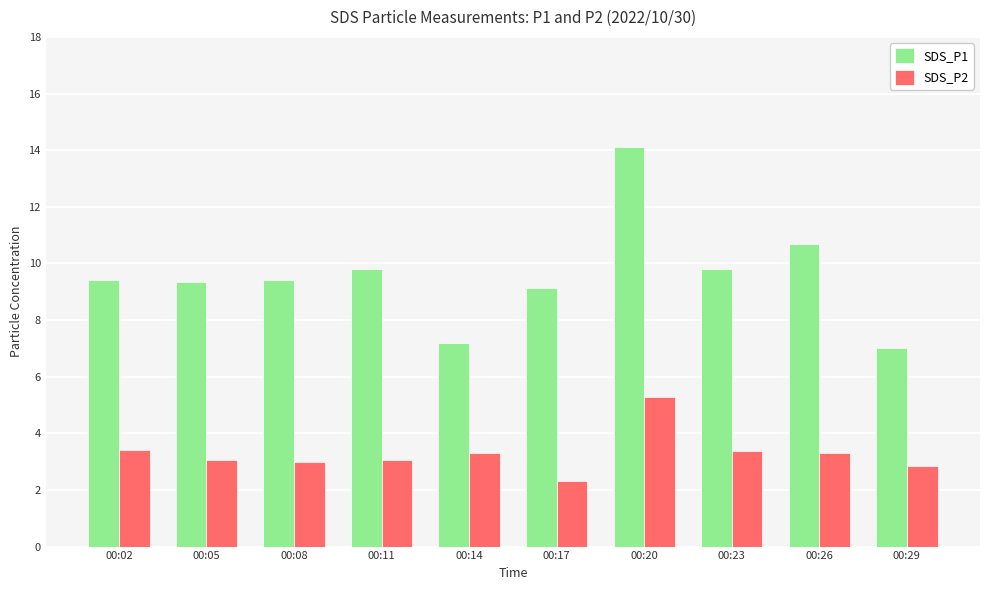

What is the average value of the SDS_P1 series?

9.6